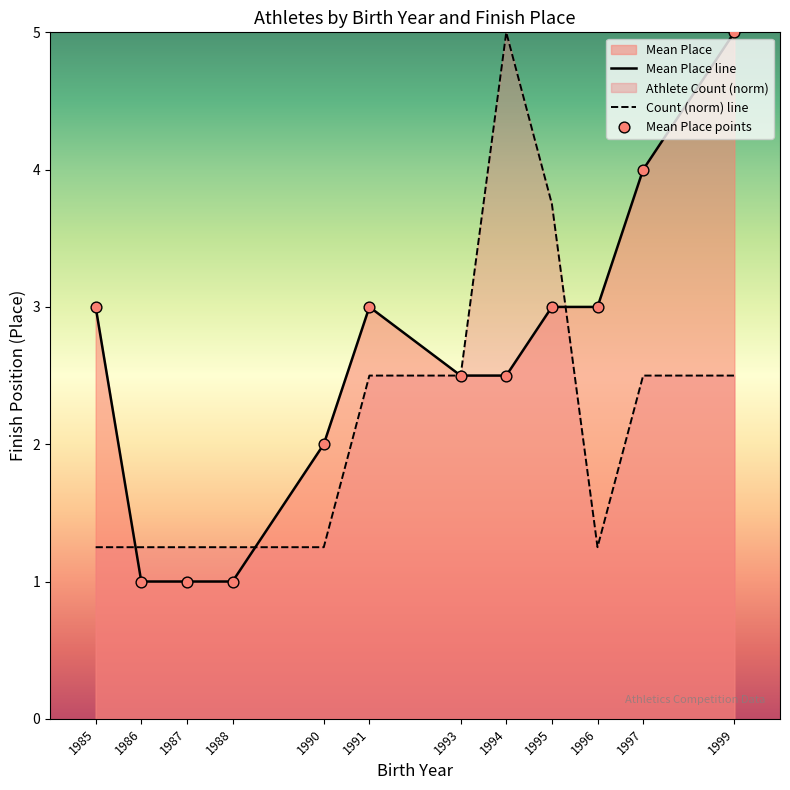

Which series reaches the maximum Y coordinate?

Mean Place line